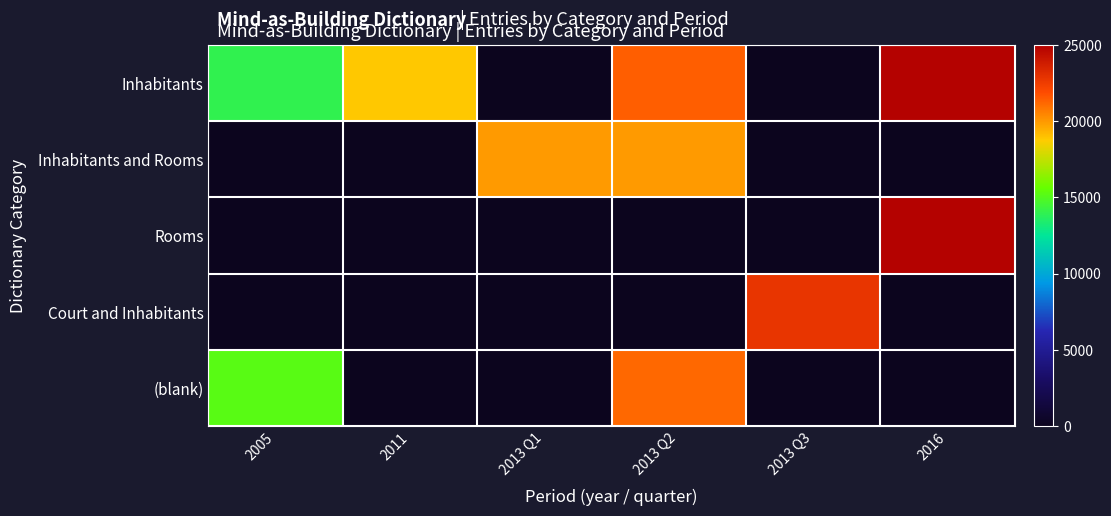

Which series has the largest range (max minus min)?

Inhabitants